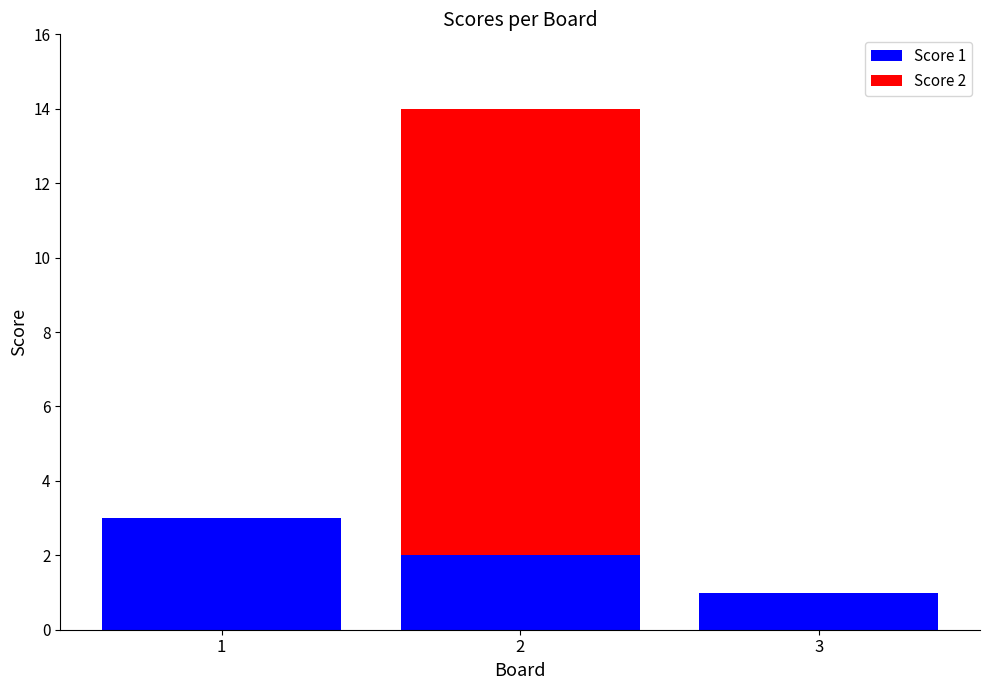

How many distinct data groups are displayed?

2